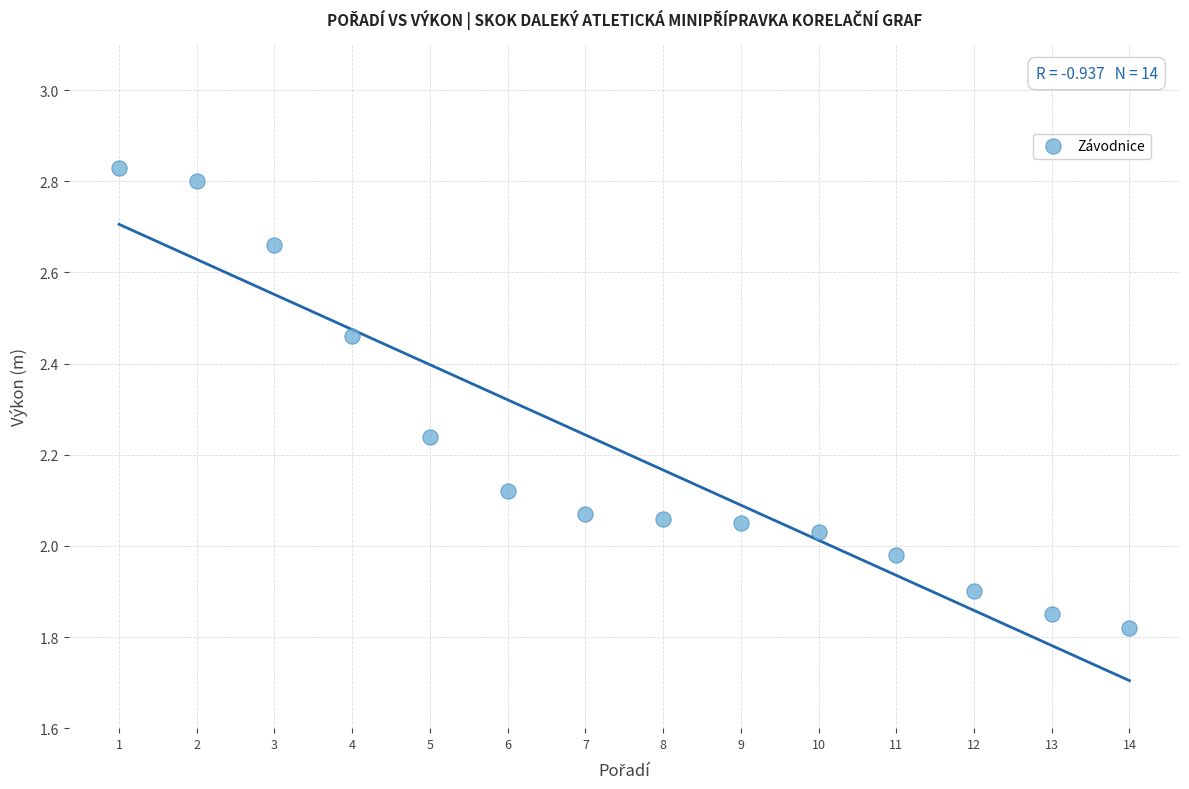

What is the range of Y values (max minus min)?

1.0